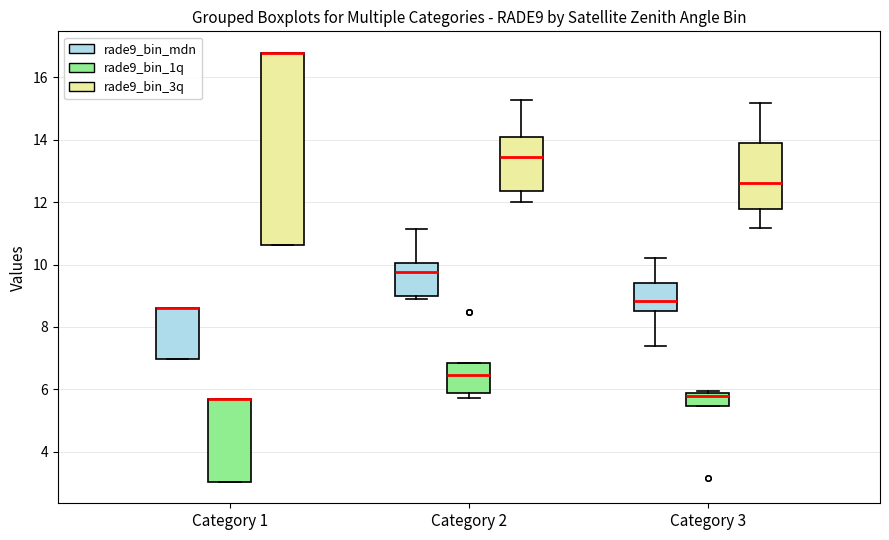

Reading left to right, read every box against the y-axis: the position of its median line, the range the box covers, and the ends of its whiskers. The values are not printed on the chart, so give them approximately, as read against the axis.

Category 1 (rade9_bin_mdn): median 8.6 (drawn on the box's upper edge), box 7.0 to 8.6, whiskers 7.0 to 8.6
Category 1 (rade9_bin_1q): median 5.6 (drawn on the box's upper edge), box 3.0 to 5.6, whiskers 3.0 to 5.6
Category 1 (rade9_bin_3q): median 16.8 (drawn on the box's upper edge), box 10.6 to 16.8, whiskers 10.6 to 16.8
Category 2 (rade9_bin_mdn): median 9.8, box 9.0 to 10.0, whiskers 9.0 (just below the box's lower edge) to 11.2
Category 2 (rade9_bin_1q): median 6.4, box 5.8 to 6.8, whiskers 5.8 (just below the box's lower edge) to 6.8
Category 2 (rade9_bin_3q): median 13.4, box 12.4 to 14.0, whiskers 12.0 to 15.2
Category 3 (rade9_bin_mdn): median 8.8, box 8.6 to 9.4, whiskers 7.4 to 10.2
Category 3 (rade9_bin_1q): median 5.8 (just below the box's upper edge), box 5.4 to 5.8, whiskers 5.4 to 6.0
Category 3 (rade9_bin_3q): median 12.6, box 11.8 to 13.8, whiskers 11.2 to 15.2